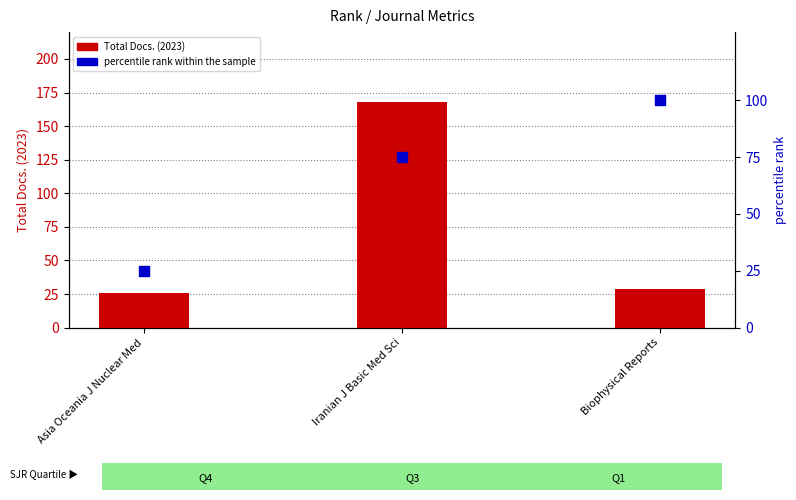

At how many categories does at least one series exceed 148?

1